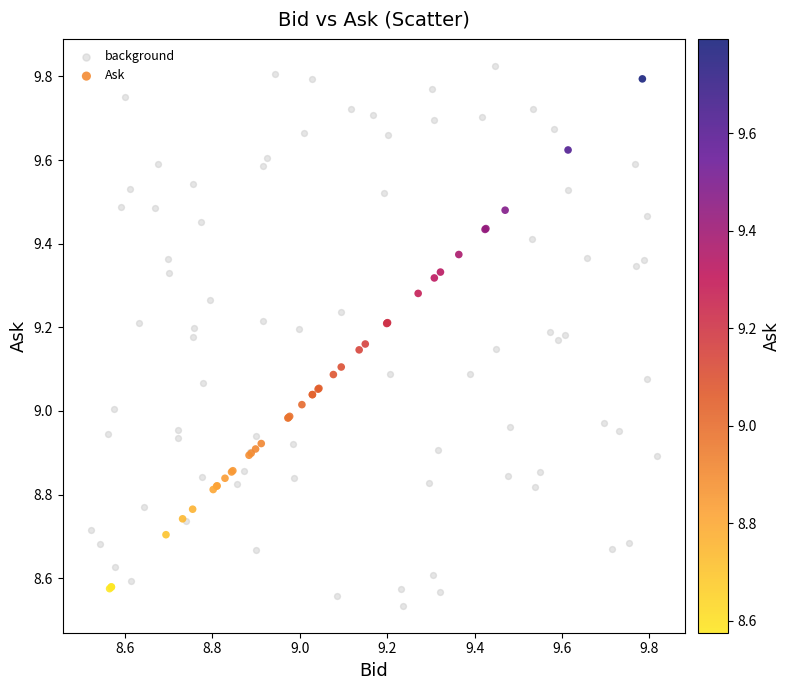

Which series has the widest spread of Y values?

background